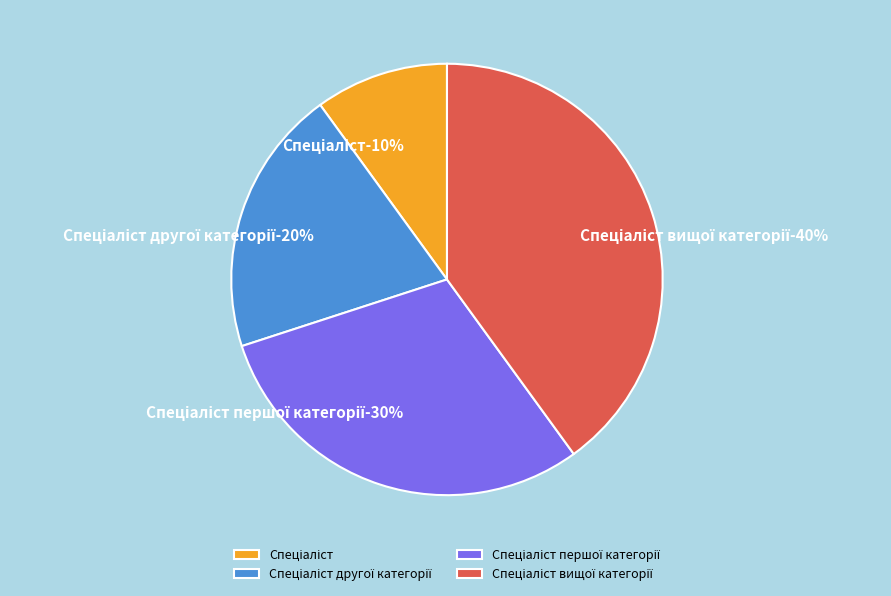

What percentage is the Спеціаліст slice, to the nearest percent?

10%